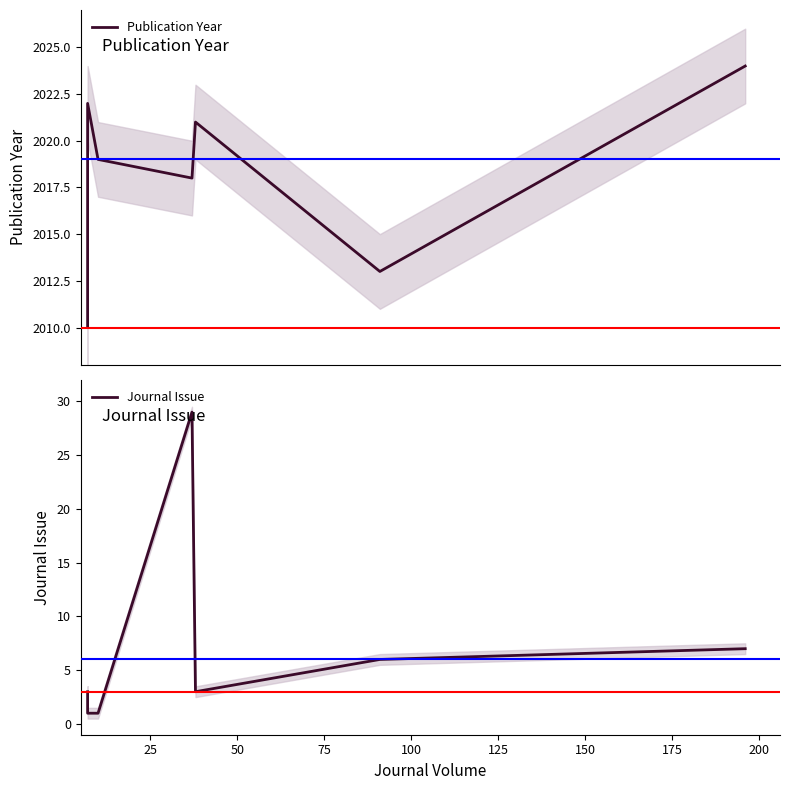

What is the total value across all series at 150?

2031